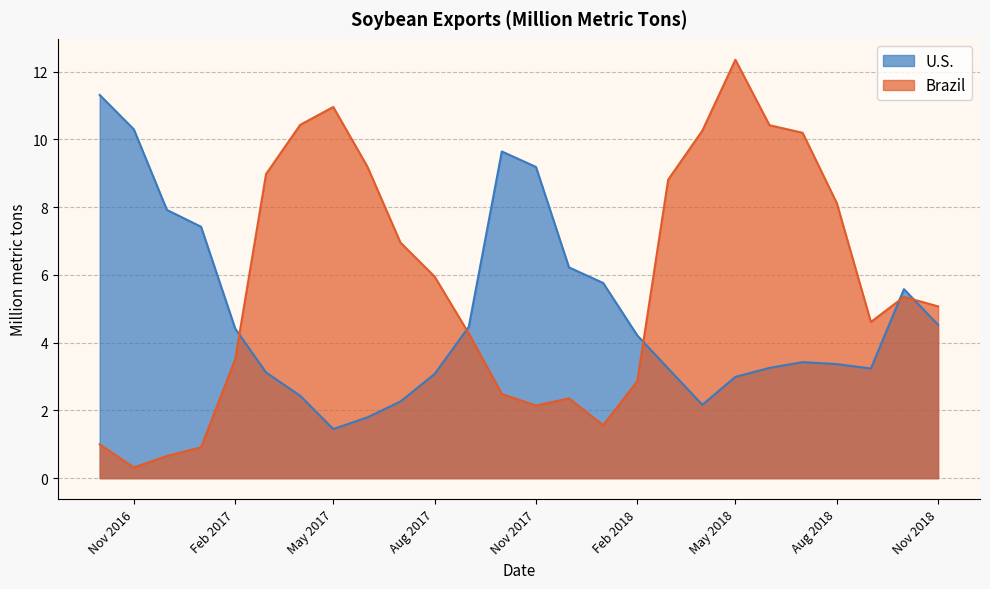

Reading left to right, extract all data points from this chart.

U.S.: 11.3	10.3	7.9	7.4	4.4	3.1	2.4	1.4	1.8	2.3	3.1	4.5	9.6	9.2	6.2	5.8	4.2	3.2	2.2	3.0	3.3	3.4	3.4	3.2	5.6	4.5
Brazil: 1.0	0.3	0.7	0.9	3.5	9.0	10.4	11.0	9.2	7.0	6.0	4.3	2.5	2.1	2.4	1.6	2.9	8.8	10.3	12.4	10.4	10.2	8.1	4.6	5.4	5.1